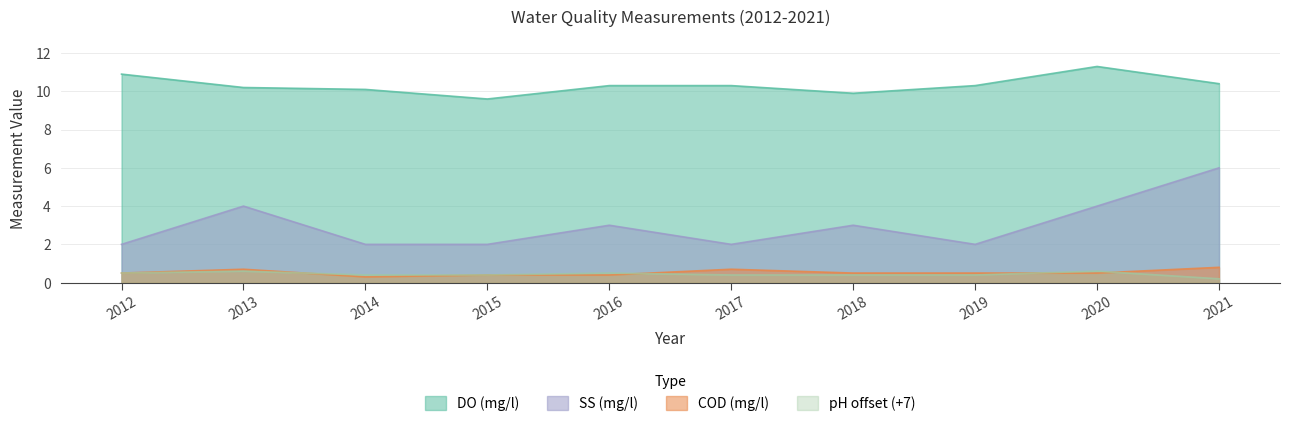

True or false: COD (mg/l) has a value of 0.7 at 2020.

False